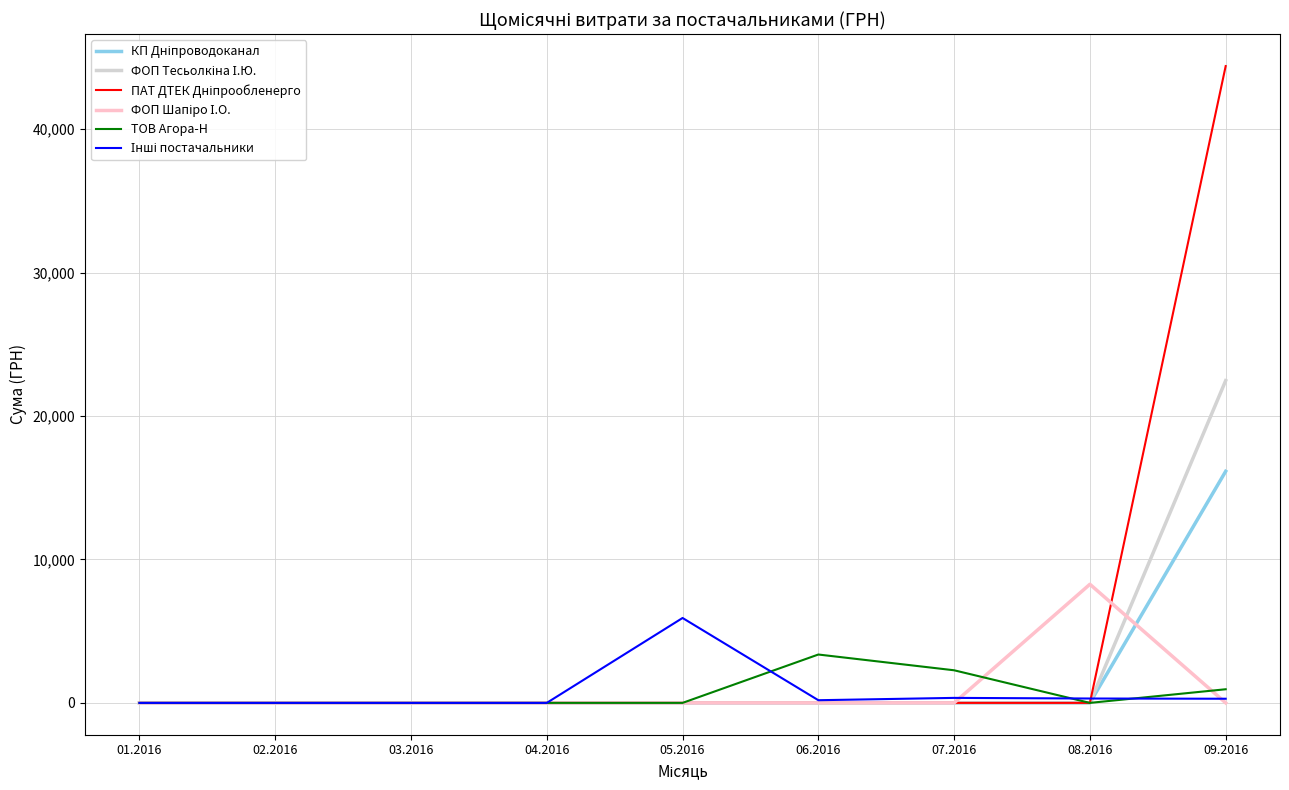

At which category is the sum across all series the highest?

09.2016